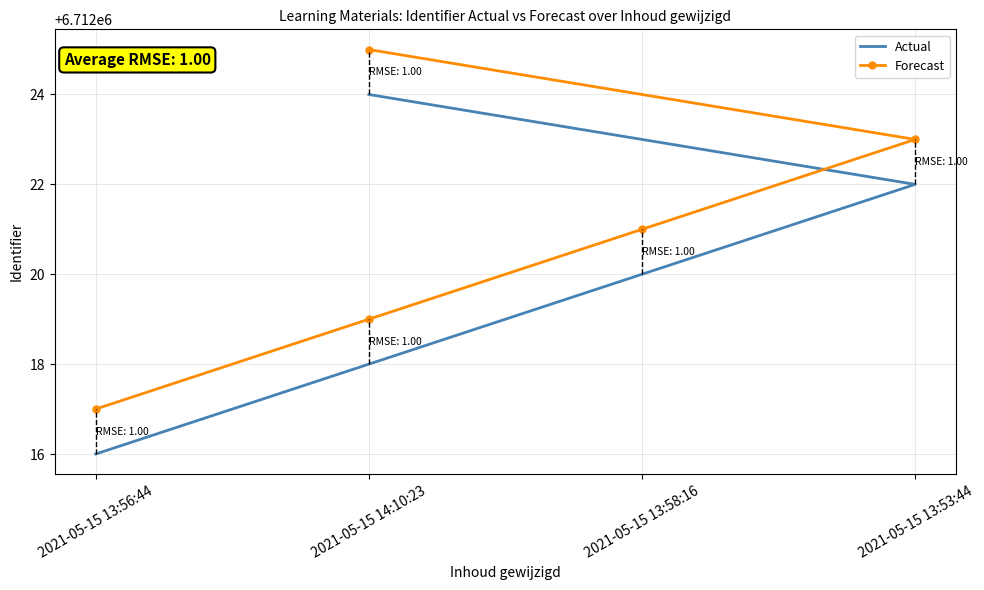

Reading left to right, list all the values displayed in this chart.

Actual: 6712016	6712018	6712020	6712022	6712024
Forecast: 6712017	6712019	6712021	6712023	6712025